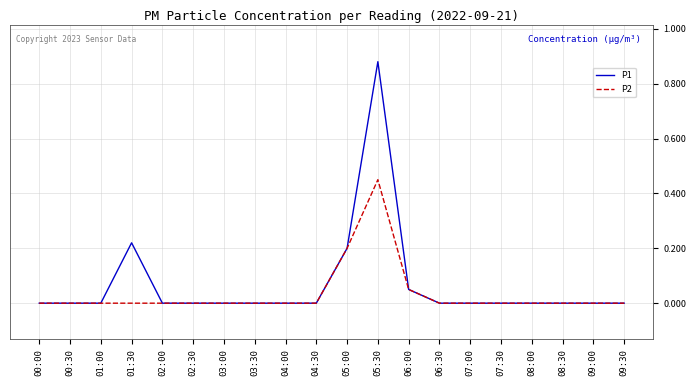

Which series has the largest range (max minus min)?

P1